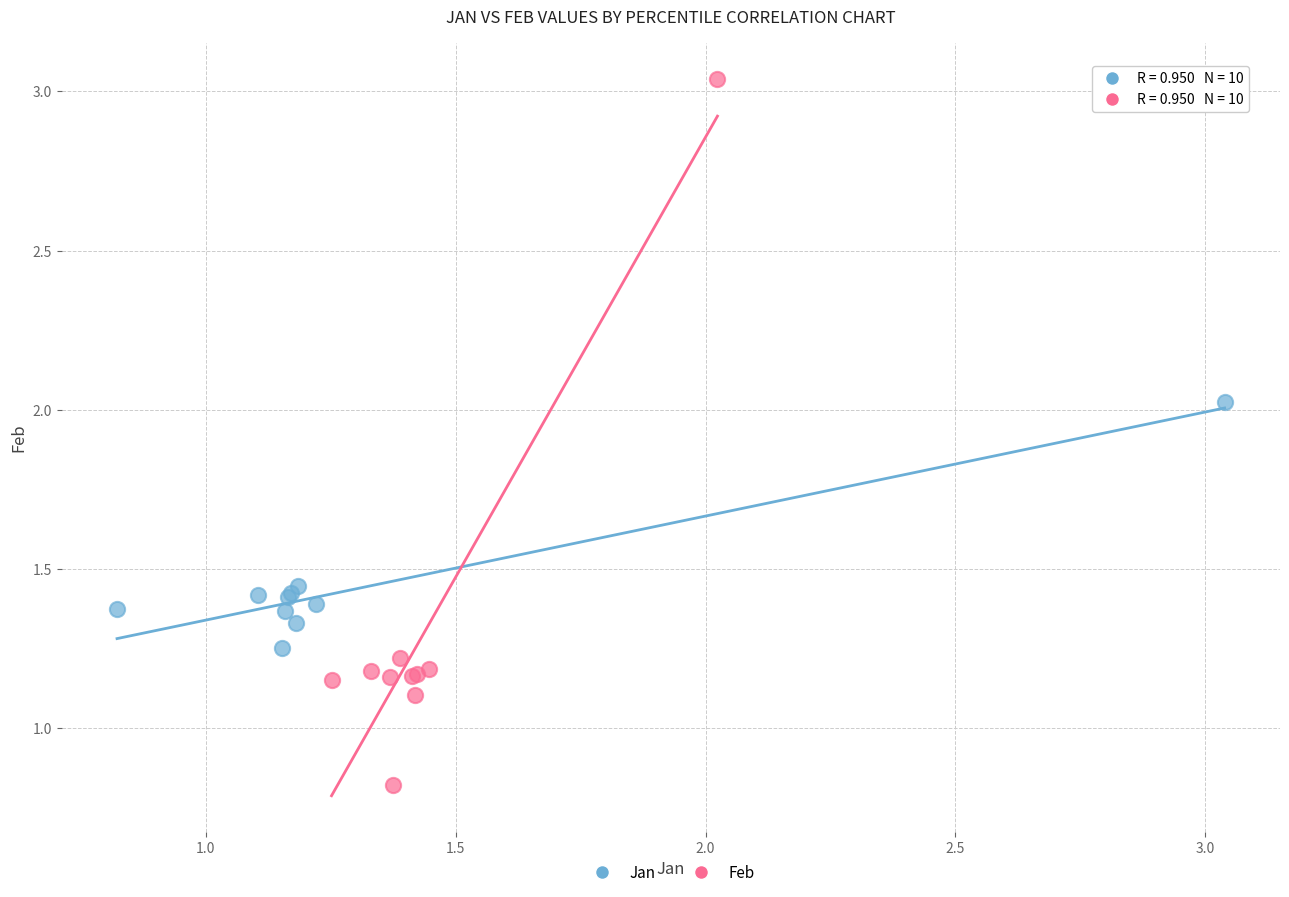

Which series contains the highest Y value?

Feb